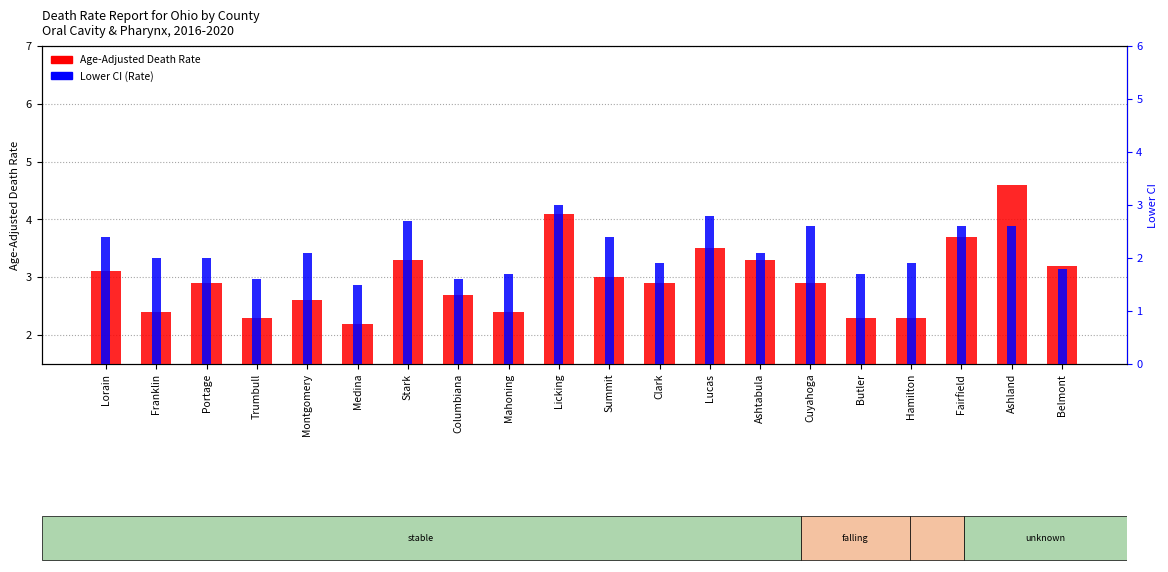

What position from the right is Belmont?

1